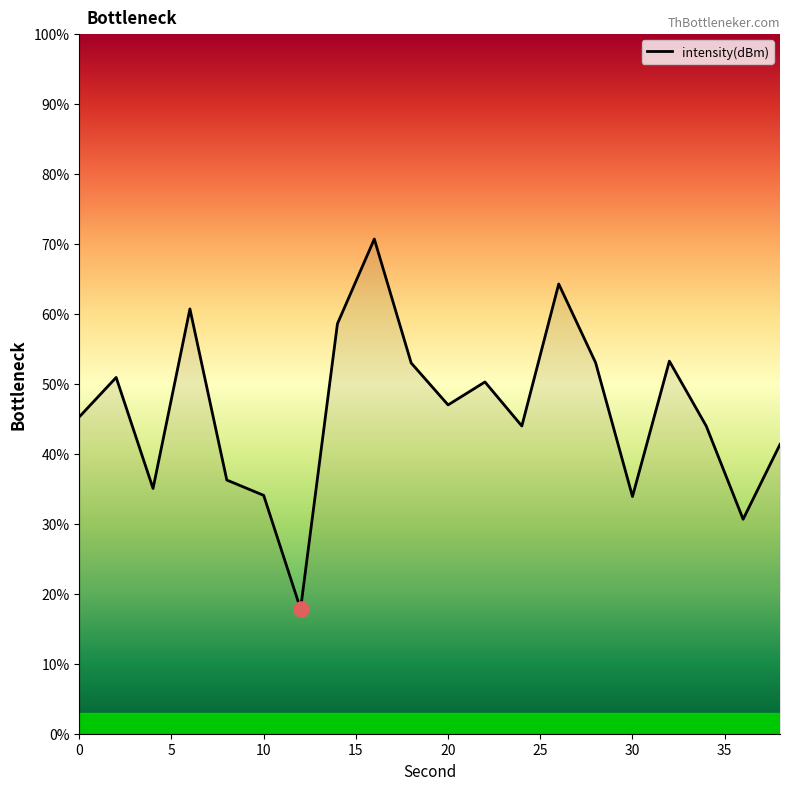

What is the smallest value displayed?

17.8